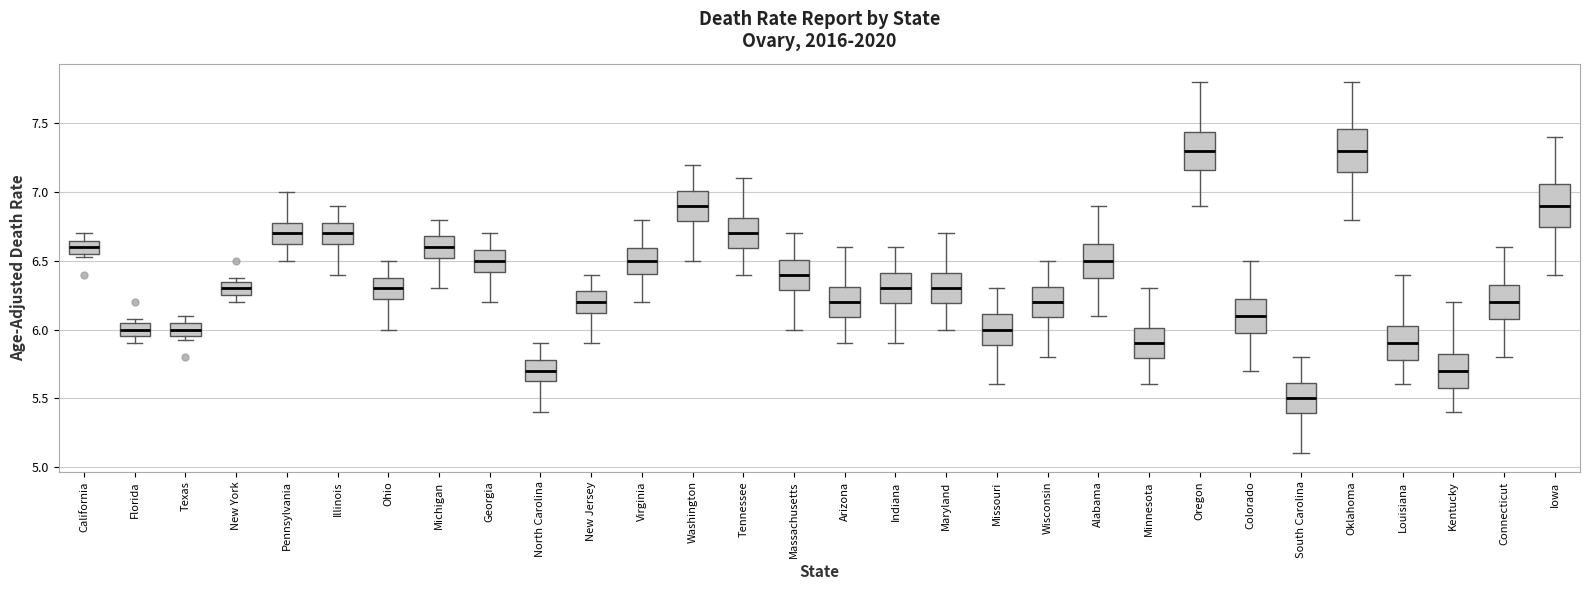

Where is the upper edge of the box for Louisiana on the y-axis? The values are not printed on the chart, so give them approximately, as read against the axis.

6.05